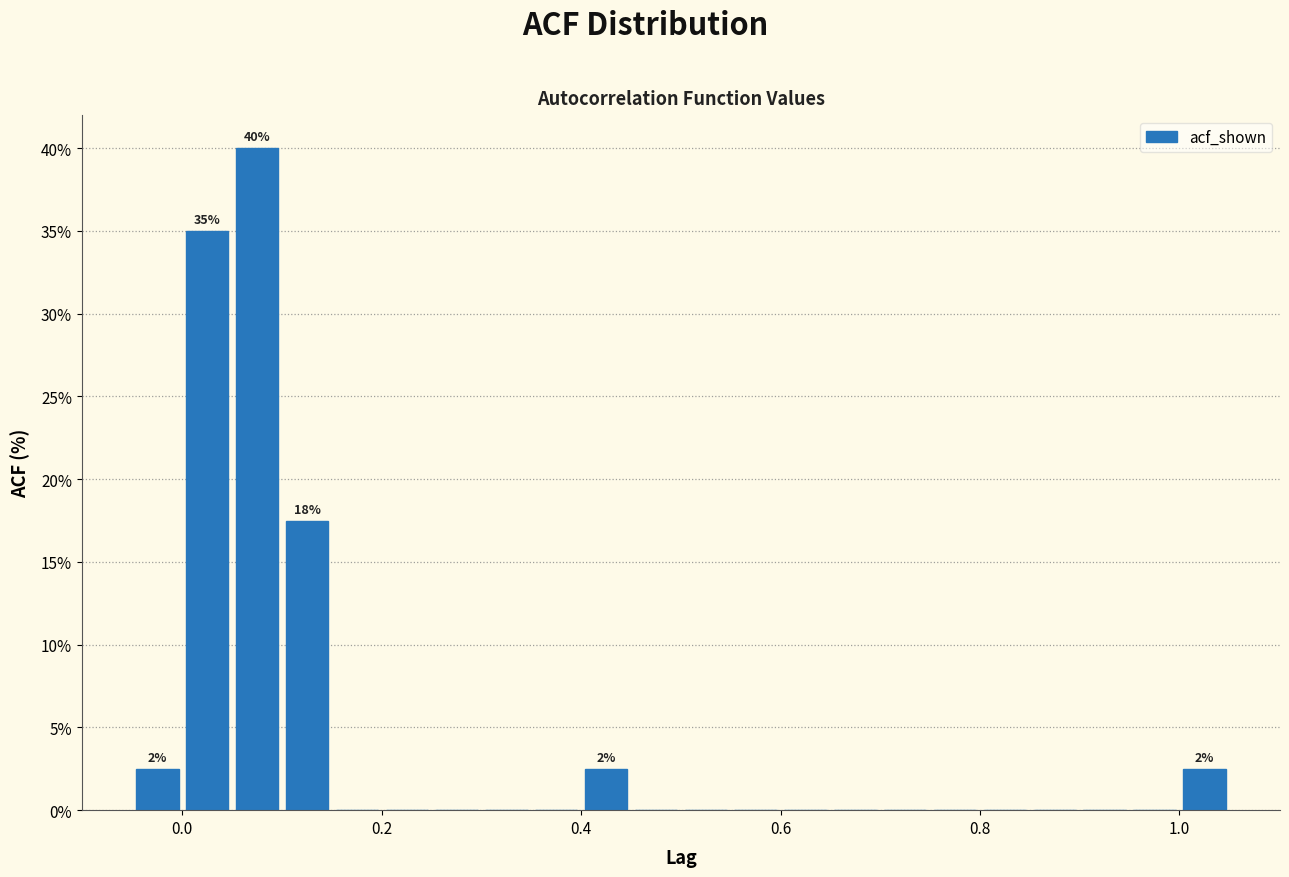

Around what value on the x-axis is the tallest bar? Give the approximate position of its centre, as read against the axis.

0.08